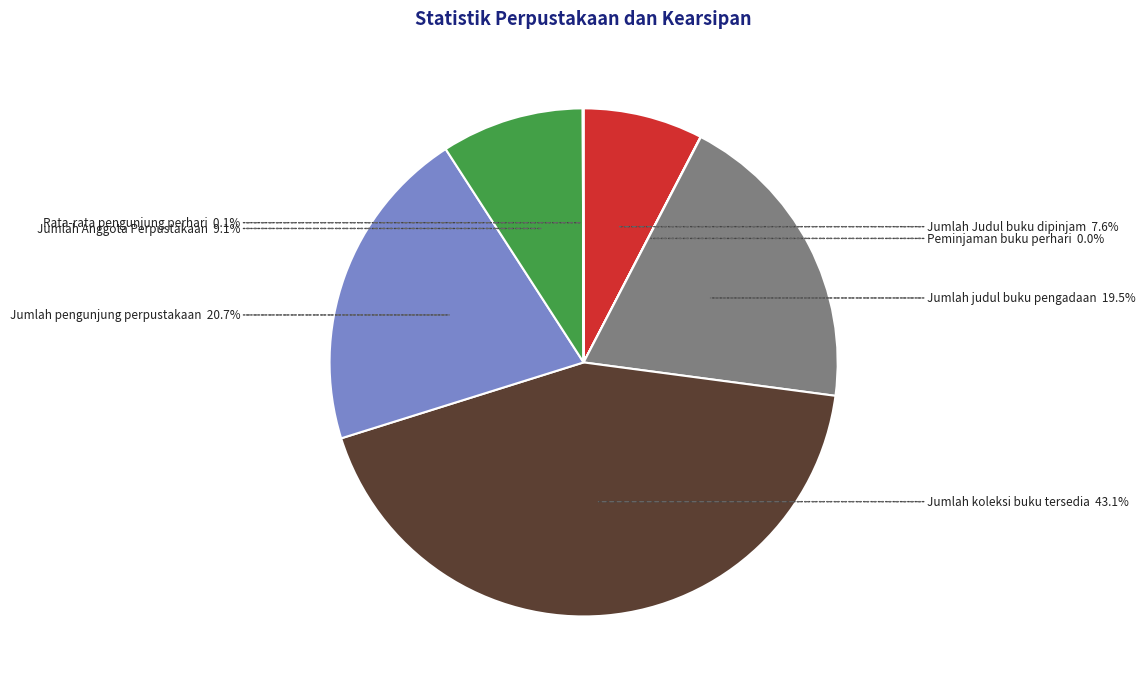

Is there a majority slice in this chart?

No